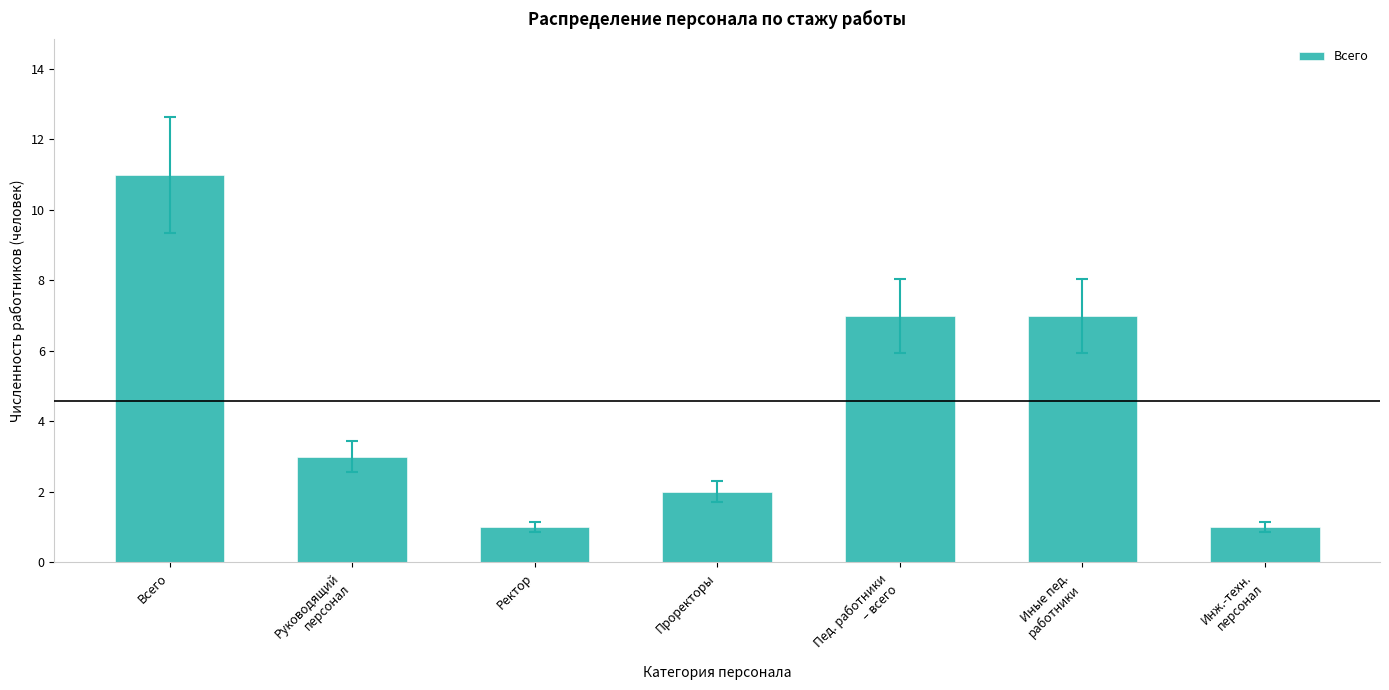

What is the sum of the values at Иные пед.
работники and Инж.-техн.
персонал?

8